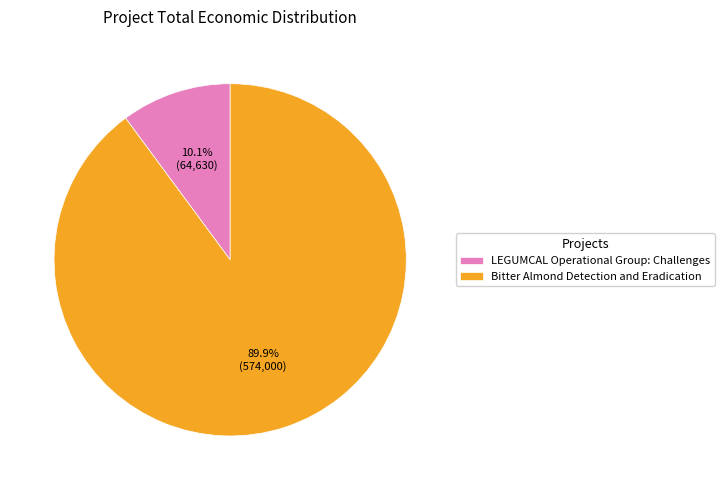

To the nearest percent, what portion does Bitter Almond Detection and Eradication represent?

90%